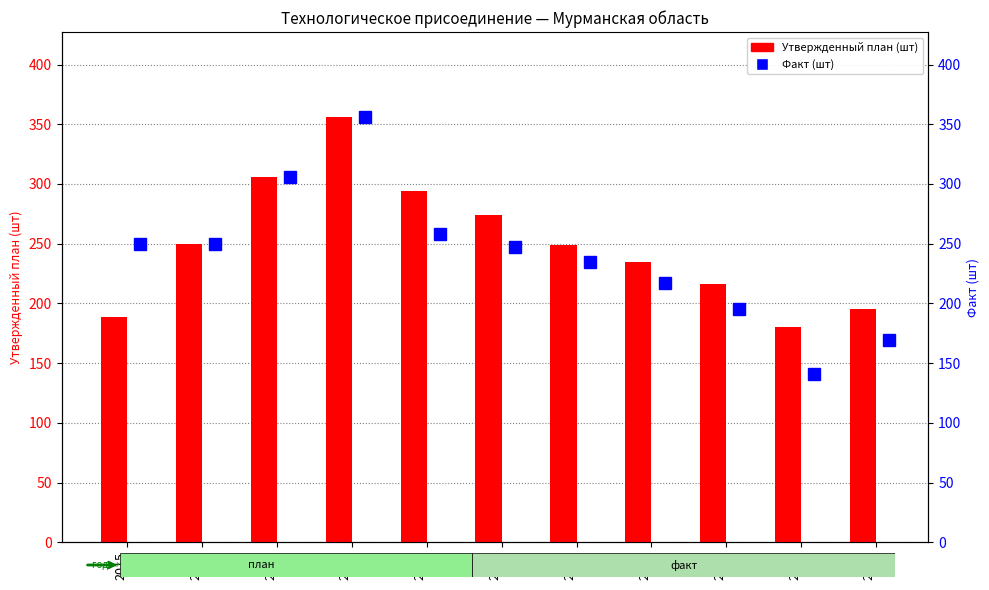

Which series has the largest range (max minus min)?

Факт (шт)